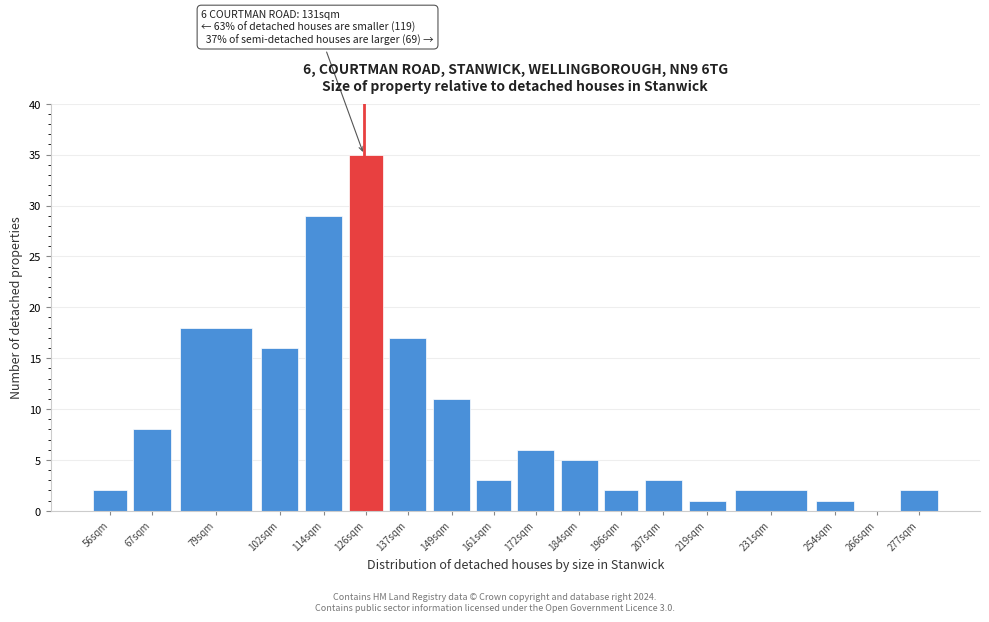

What is the greatest value displayed?

35